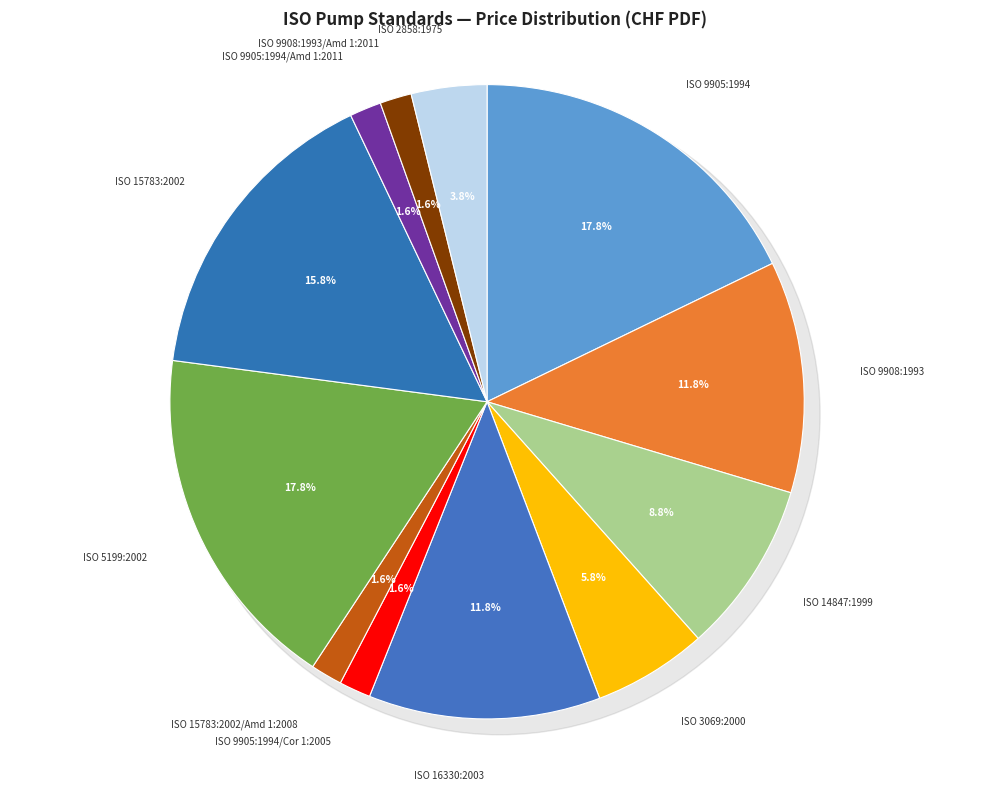

Rank the categories by value from highest to lowest.

ISO 9905:1994, ISO 5199:2002, ISO 15783:2002, ISO 9908:1993, ISO 16330:2003, ISO 14847:1999, ISO 3069:2000, ISO 2858:1975, ISO 9905:1994/Cor 1:2005, ISO 15783:2002/Amd 1:2008, ISO 9905:1994/Amd 1:2011, ISO 9908:1993/Amd 1:2011